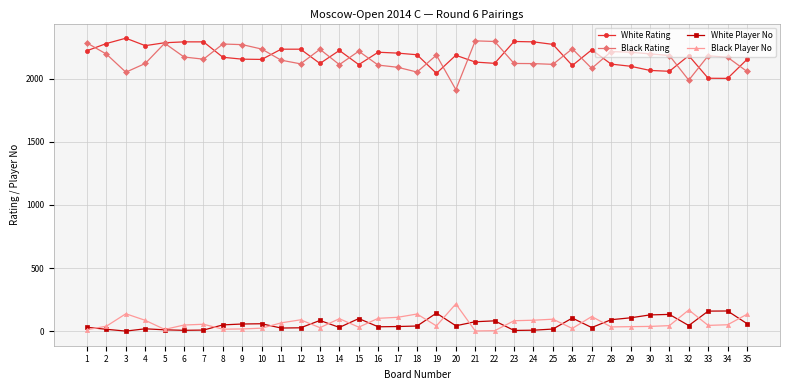

Is the value of White Player No at 35 greater than the value of Black Rating at 18?

No